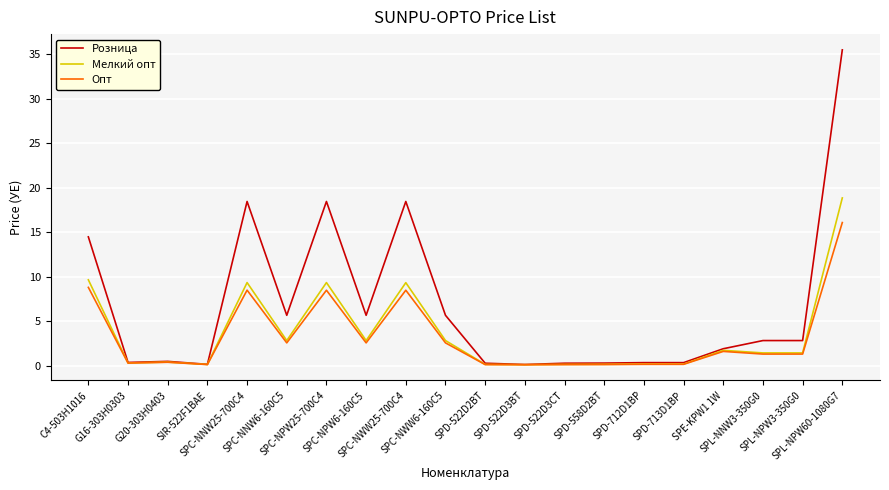

What is the highest value of the Мелкий опт series?

18.9